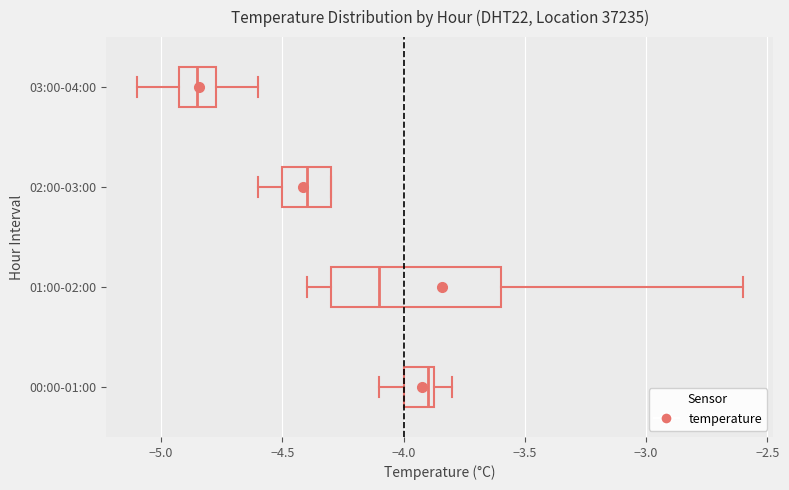

Reading bottom to top, transcribe this box plot: for each box, give where its median line is, the range the box spans, and where its two whiskers end, as read against the x-axis. The values are not printed on the chart, so give them approximately, as read against the axis.

00:00-01:00: median -3.90, box -4.00 to -3.85, whiskers -4.10 to -3.80
01:00-02:00: median -4.10, box -4.30 to -3.60, whiskers -4.40 to -2.60
02:00-03:00: median -4.40, box -4.50 to -4.30, whiskers -4.60 to -4.30
03:00-04:00: median -4.85, box -4.90 to -4.75, whiskers -5.10 to -4.60